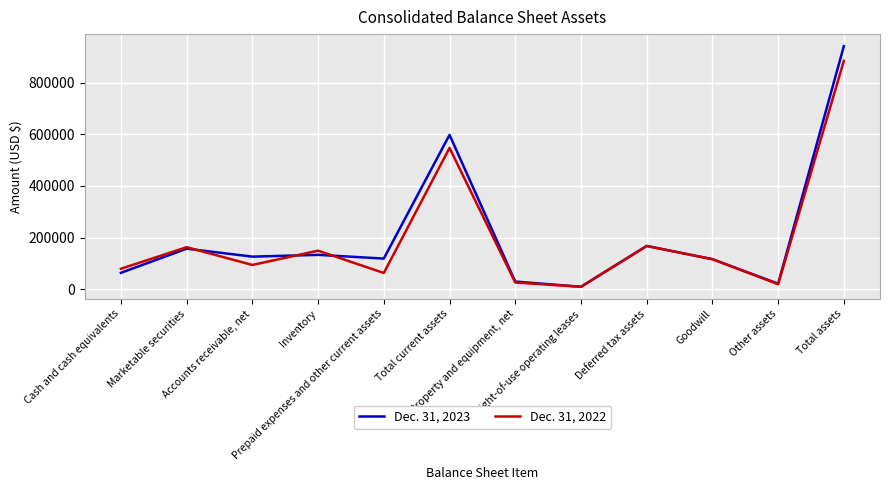

Rank the categories by Dec. 31, 2022 value from lowest to highest.

Right-of-use operating leases, Other assets, Property and equipment, net, Prepaid expenses and other current assets, Cash and cash equivalents, Accounts receivable, net, Goodwill, Inventory, Marketable securities, Deferred tax assets, Total current assets, Total assets